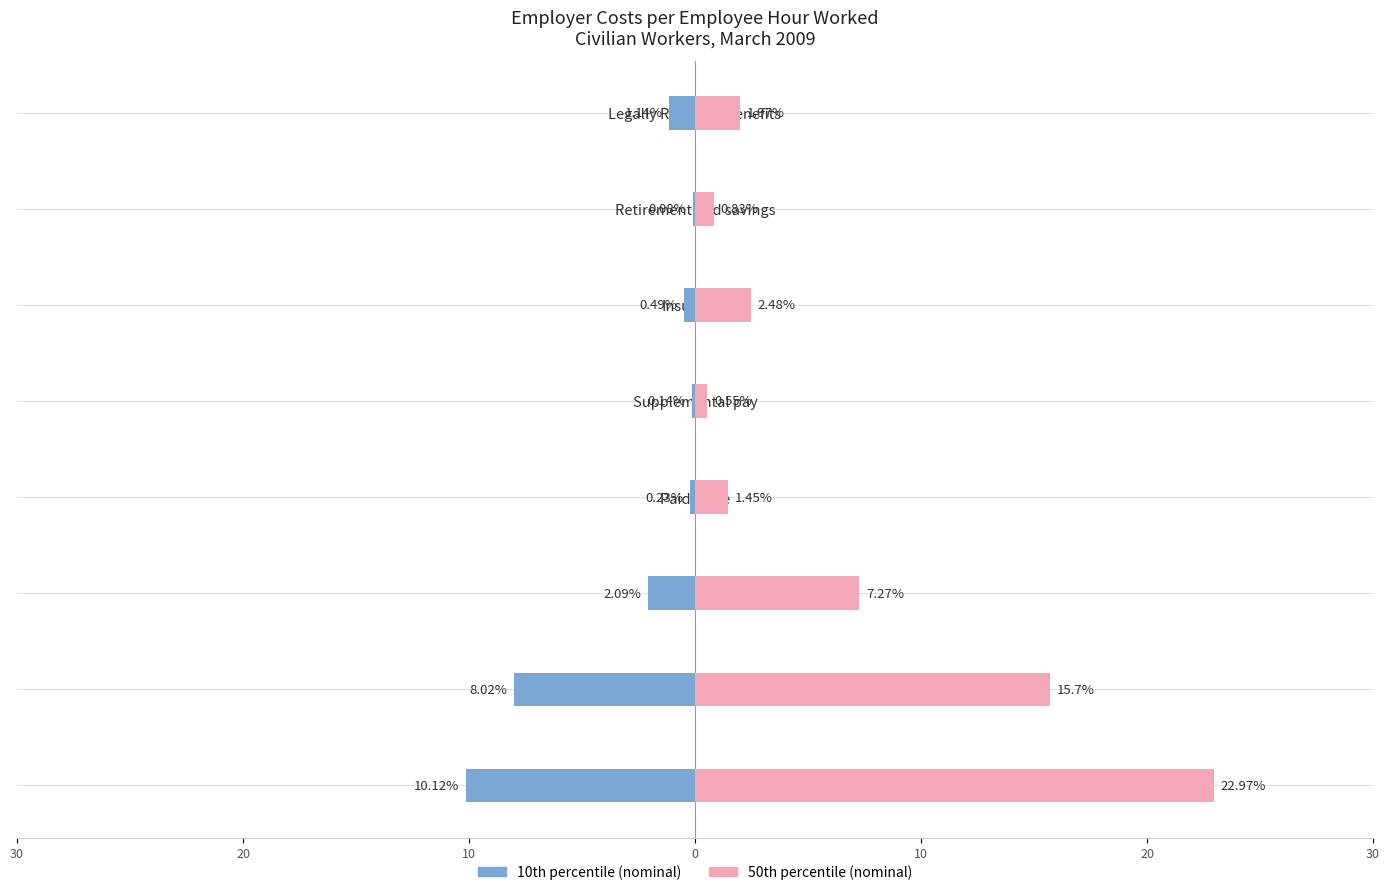

What is the value of the 50th percentile (nominal) bar at the 8th from the left?

2.0